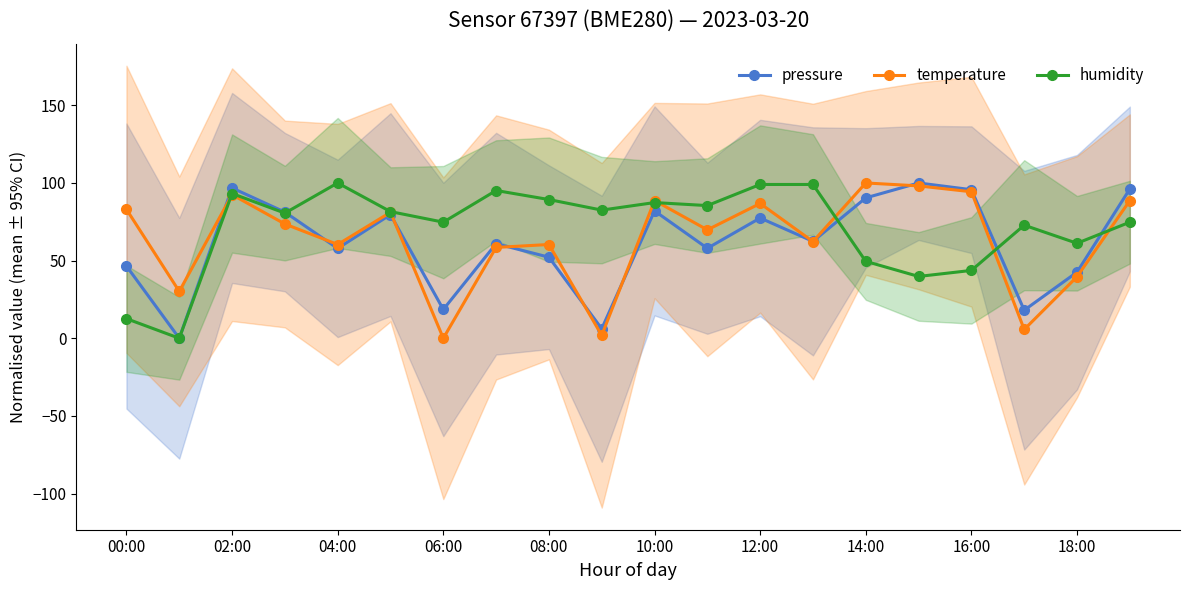

How many lines are shown in the chart?

3